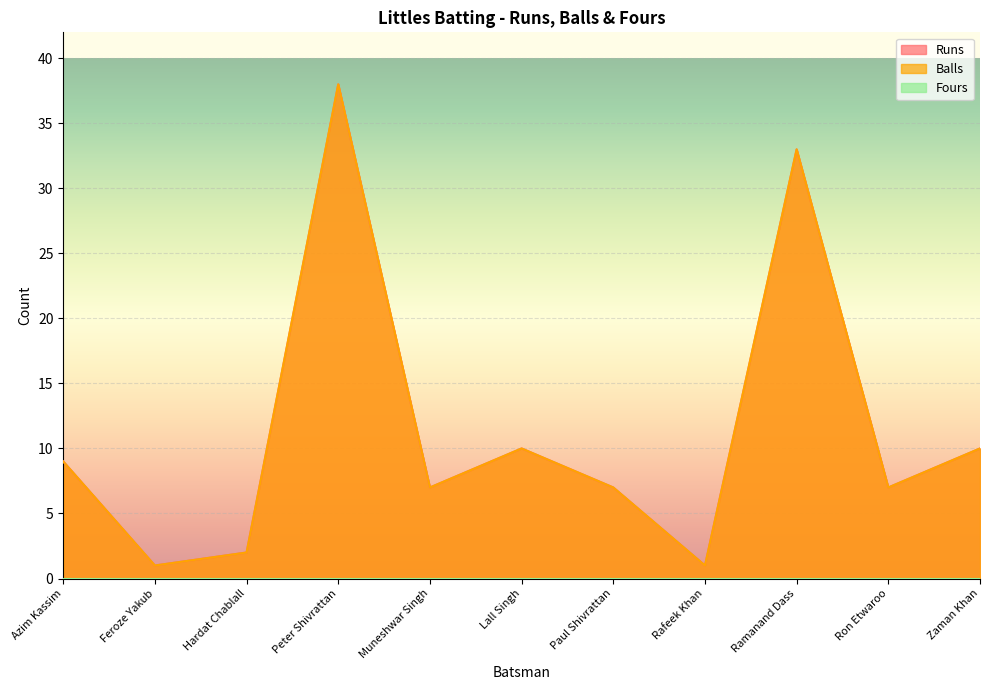

True or false: Balls and Runs cross at least once.

False